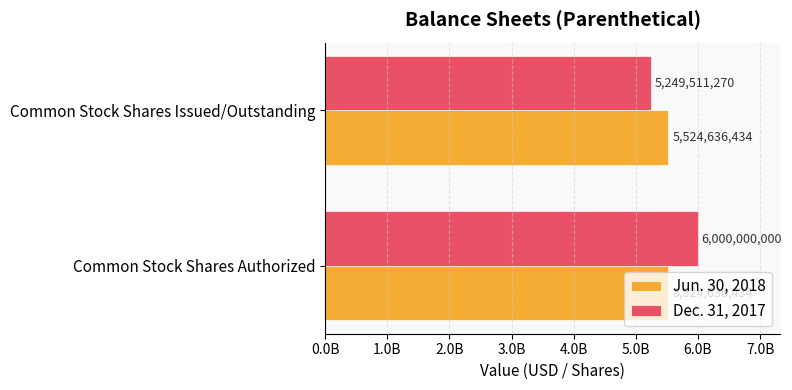

What is the greatest value displayed?

6000000000.0